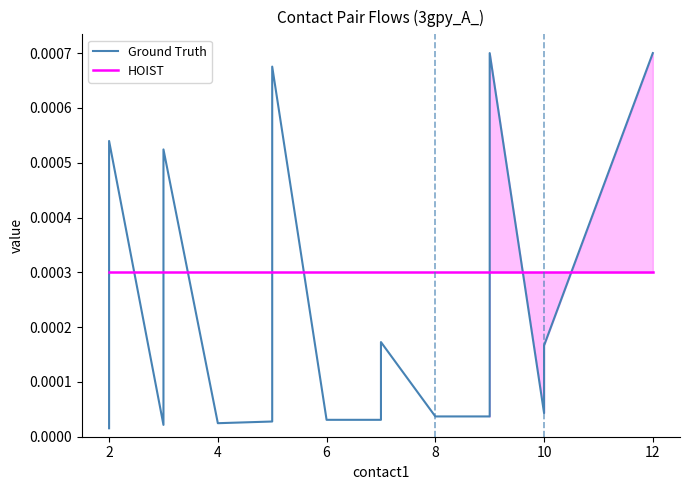

The Ground Truth series shows 0.0 at 11. True or false?

False